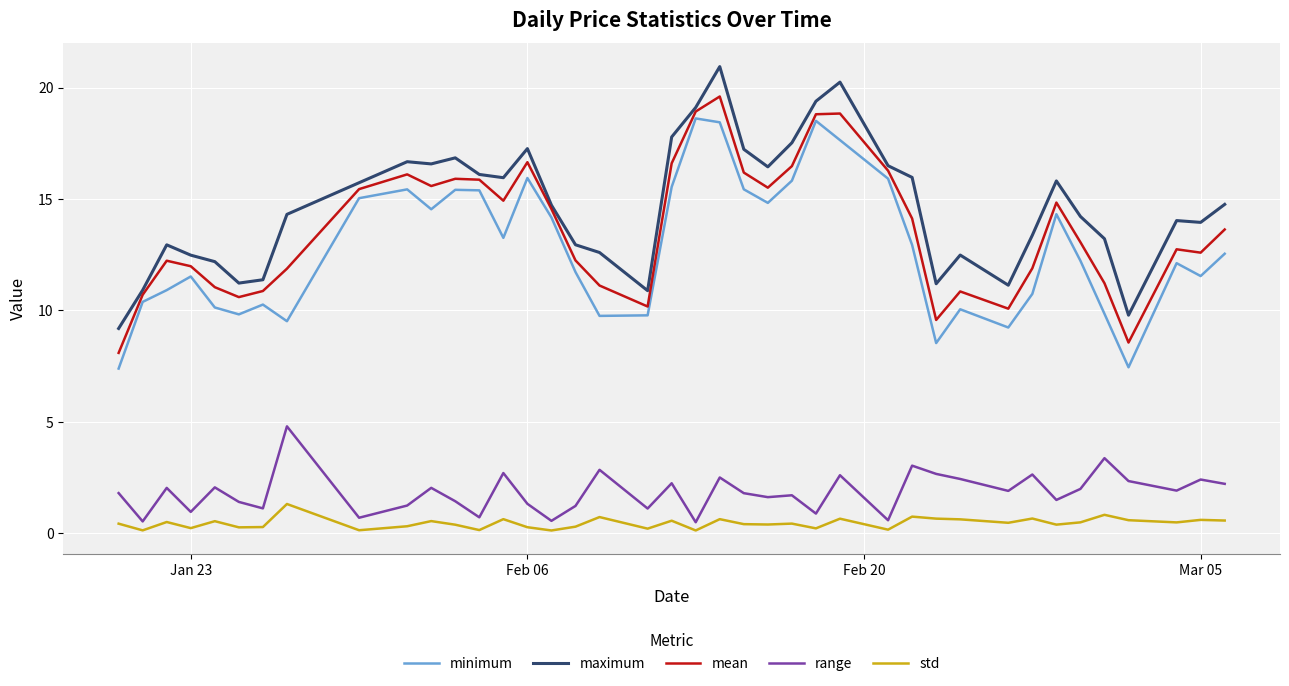

What is the maximum value shown in the chart?

20.9